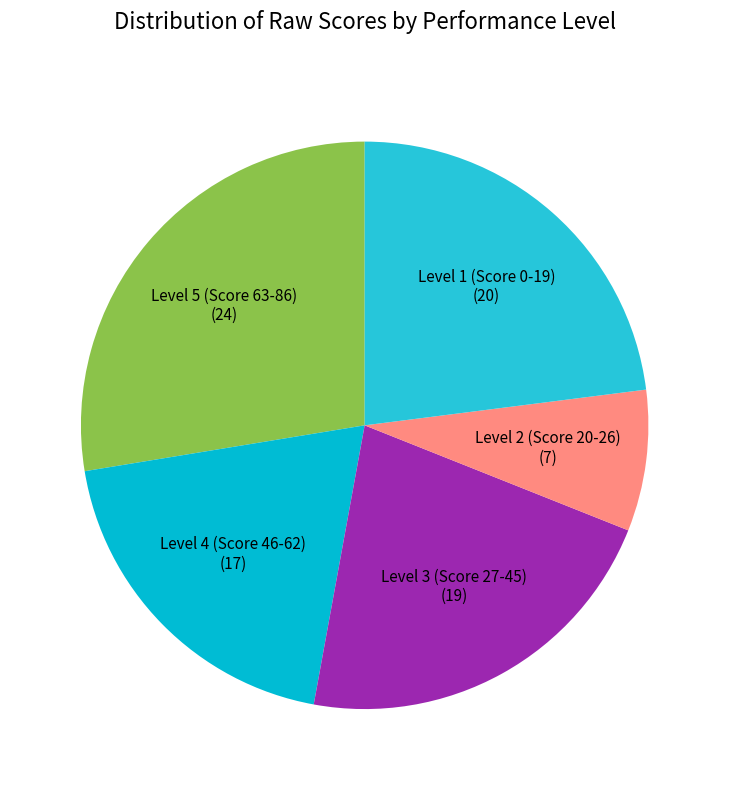

Count the number of slices in the pie.

5